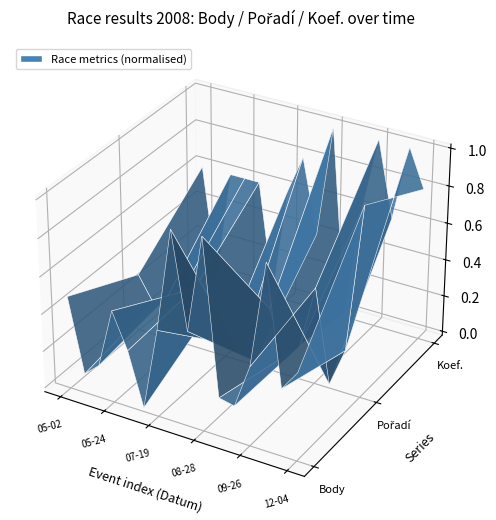

Reading left to right, transcribe all the data shown in this chart.

Body: 2008-05-02=1469	2008-05-10=374	2008-05-17=570	2008-05-24=1457	2008-06-07=935	2008-06-14=142	2008-07-19=1376	2008-07-25=2891	2008-08-23=1497	2008-08-28=2918	2008-09-05=657	2008-09-20=609	2008-09-26=1261	2008-10-18=2812	2008-11-01=1081	2008-12-04=1385
Pořadí: 2008-05-02=13	2008-05-10=8	2008-05-17=10	2008-05-24=12	2008-06-07=14	2008-06-14=10	2008-07-19=4	2008-07-25=3	2008-08-23=2	2008-08-28=14	2008-09-05=5	2008-09-20=8	2008-09-26=21	2008-10-18=2	2008-11-01=10	2008-12-04=40
Koef.: 2008-05-02=4	2008-05-10=1	2008-05-17=4	2008-05-24=4	2008-06-07=4	2008-06-14=1	2008-07-19=4	2008-07-25=5	2008-08-23=3	2008-08-28=6	2008-09-05=1	2008-09-20=4	2008-09-26=6	2008-10-18=4	2008-11-01=6	2008-12-04=5